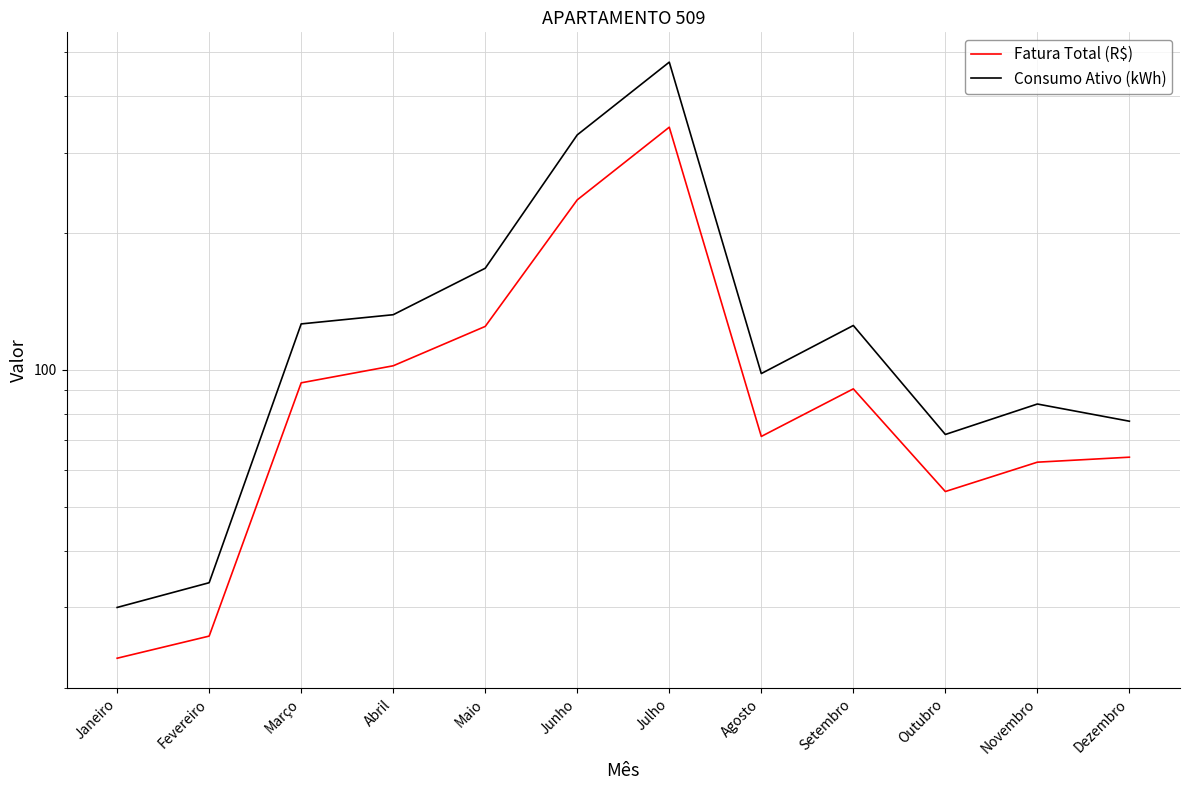

In Fatura Total (R$), how many points are higher than both neighbors (excluding endpoints)?

2